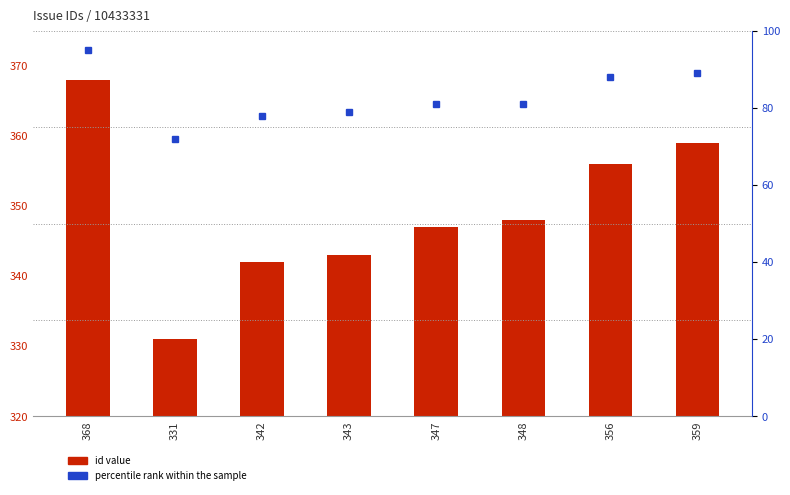

At how many categories does at least one series exceed 150?

8